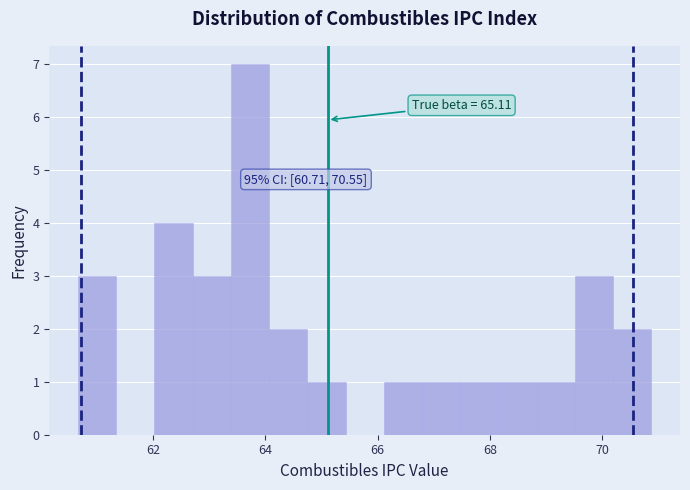

Around what value on the x-axis is the tallest bar? Give the approximate position of its centre, as read against the axis.

63.8